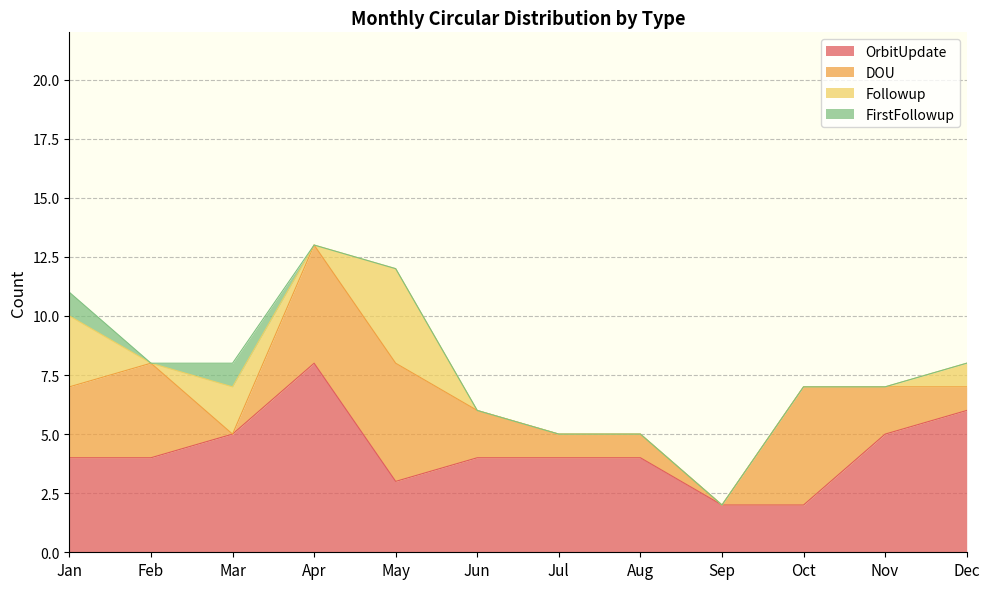

List the series in order of their peak value, highest first.

OrbitUpdate, DOU, Followup, FirstFollowup